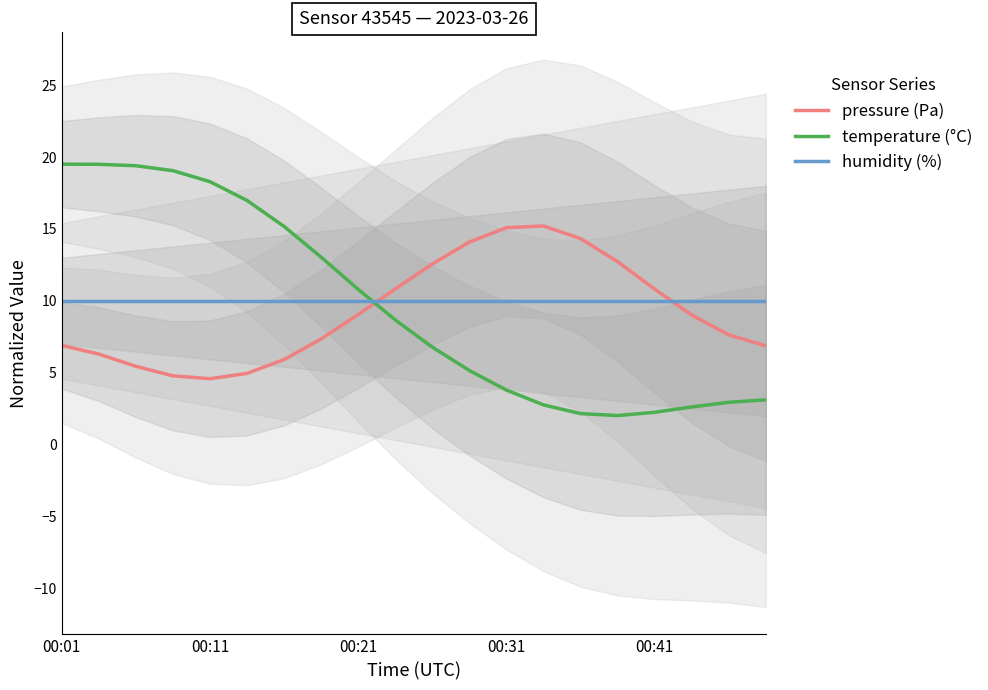

Which series ends up on top after the final intersection of temperature (°C) and humidity (%)?

humidity (%)